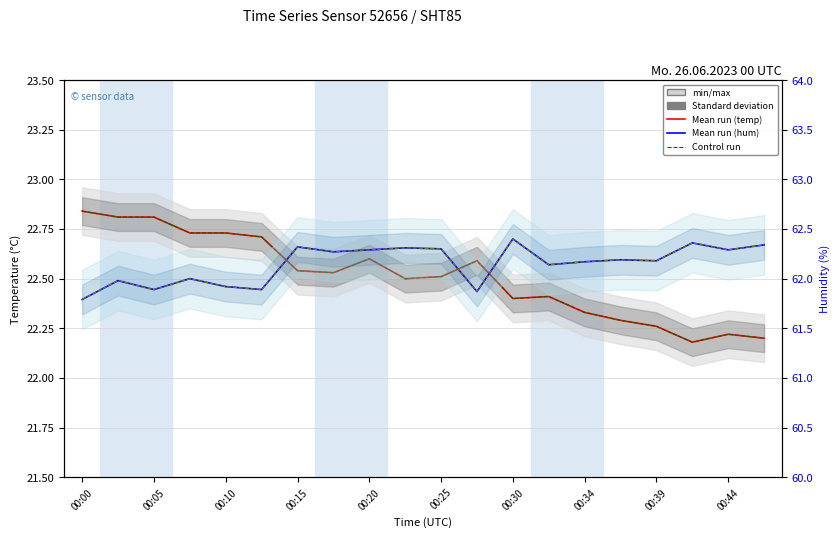

True or false: Control run (temp) has a value of 5.2 at 00:10.

False